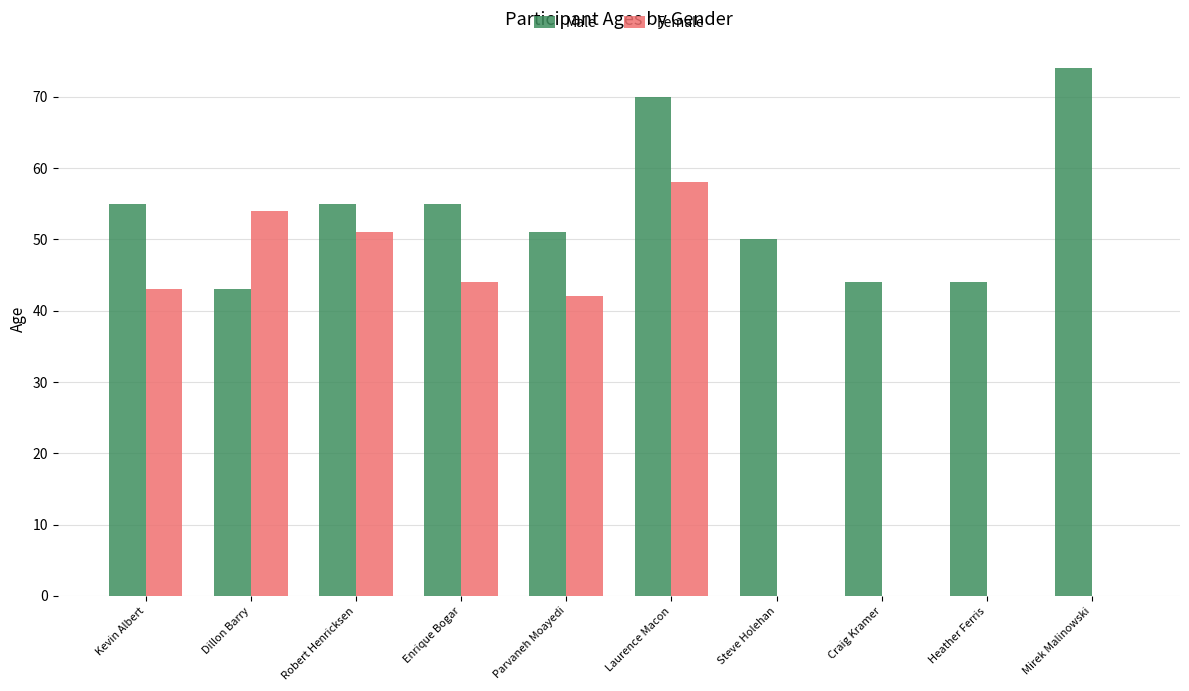

Which category has the highest value in the Female series?

Laurence Macon